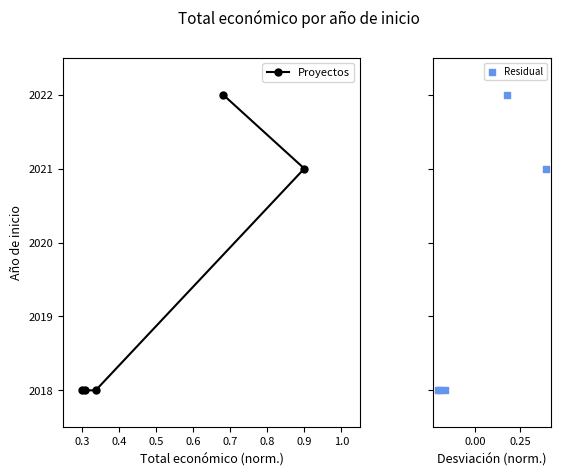

Which series has the largest total across all categories?

Proyectos